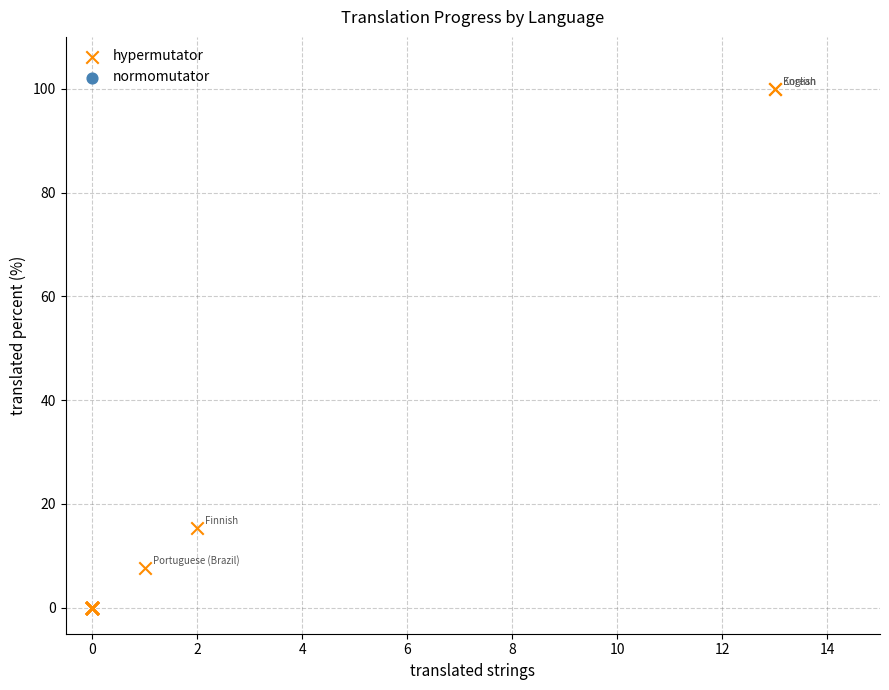

What Y value in the scatter plot is closest to 50?

15.3